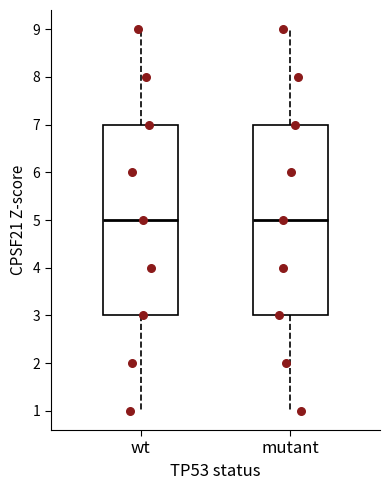

Reading left to right, transcribe this box plot: for each box, give where its median line is, the range the box spans, and where its two whiskers end, as read against the y-axis. The values are not printed on the chart, so give them approximately, as read against the axis.

wt: median 5, box 3 to 7, whiskers 1 to 9
mutant: median 5, box 3 to 7, whiskers 1 to 9